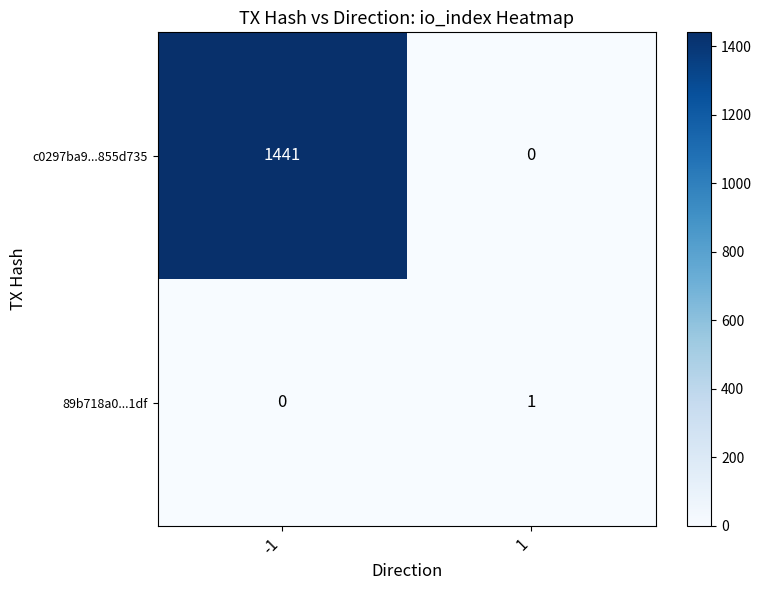

The value of 89b718a0...1df at -1 is 0. True or false?

True